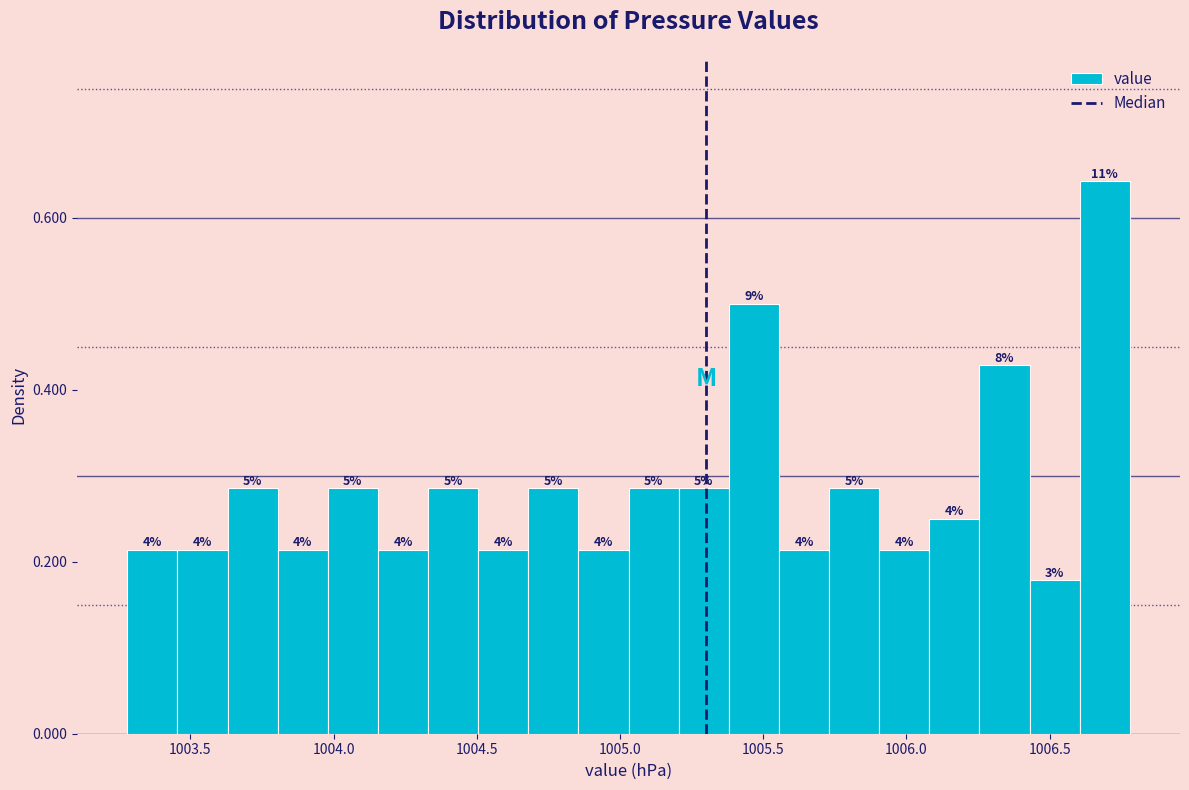

Around what value on the x-axis is the tallest bar? Give the approximate position of its centre, as read against the axis.

1006.70